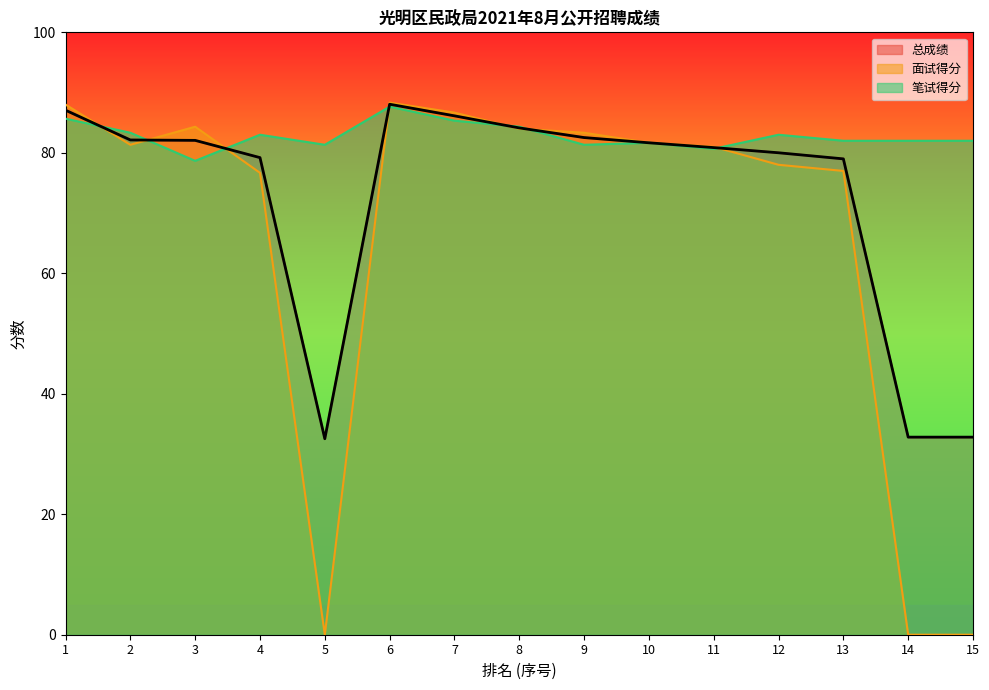

What is the difference between the maximum and second lowest values in the 笔试得分 series?

7.0